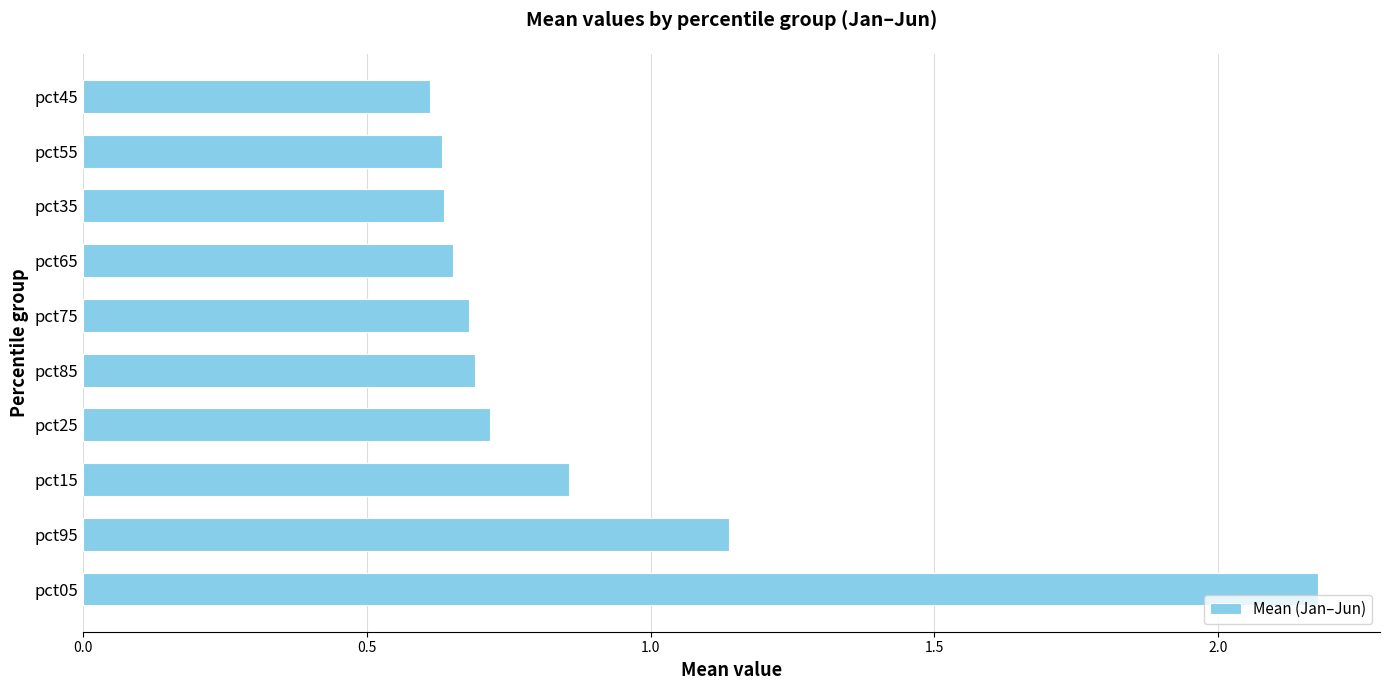

What is the difference between the values at pct85 and pct05?

1.5